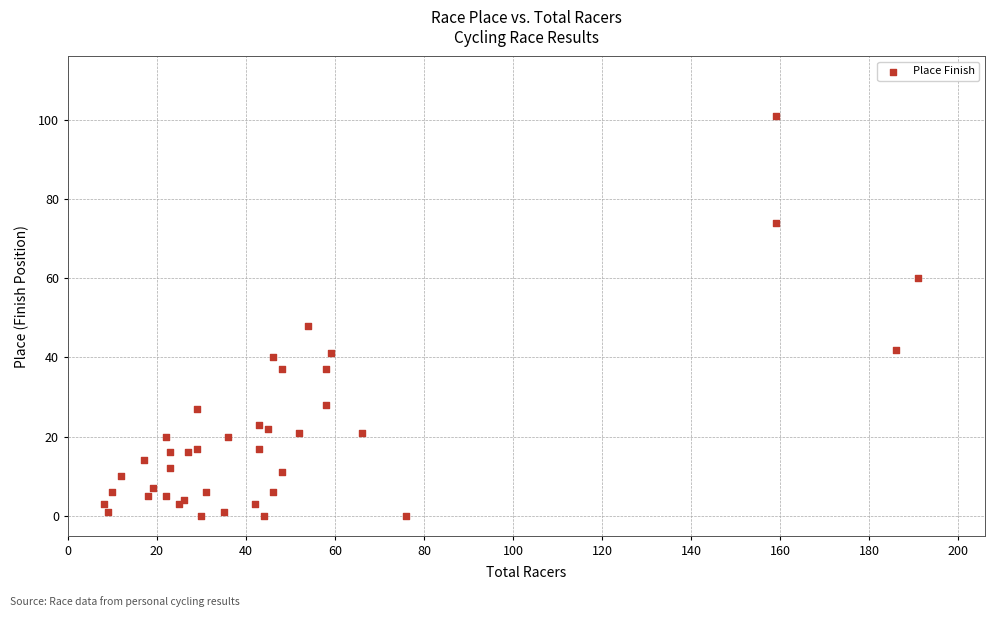

What Y value in the scatter plot is closest to 50?

48